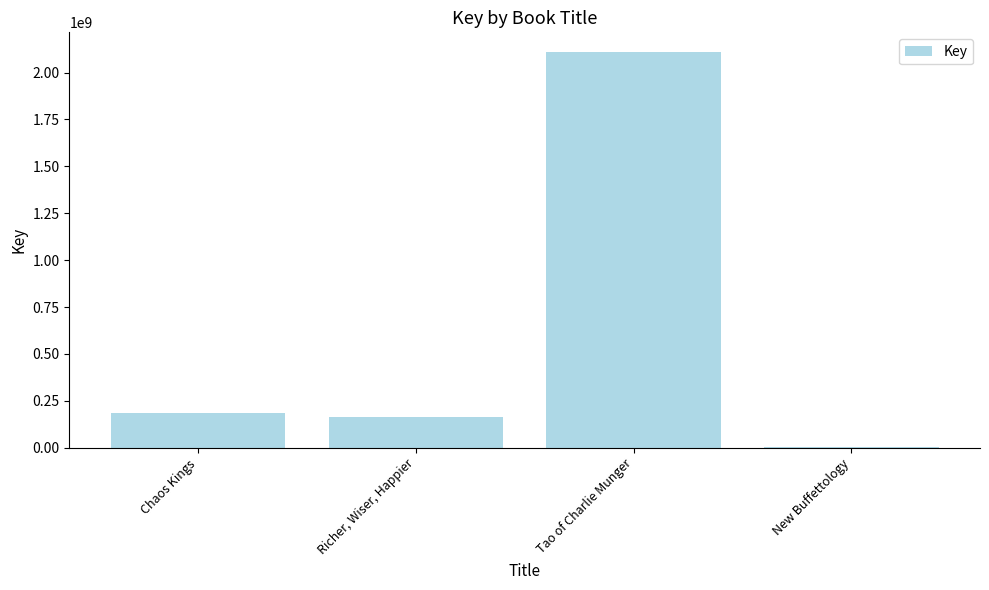

The value at Tao of Charlie Munger is 3178785812. True or false?

False